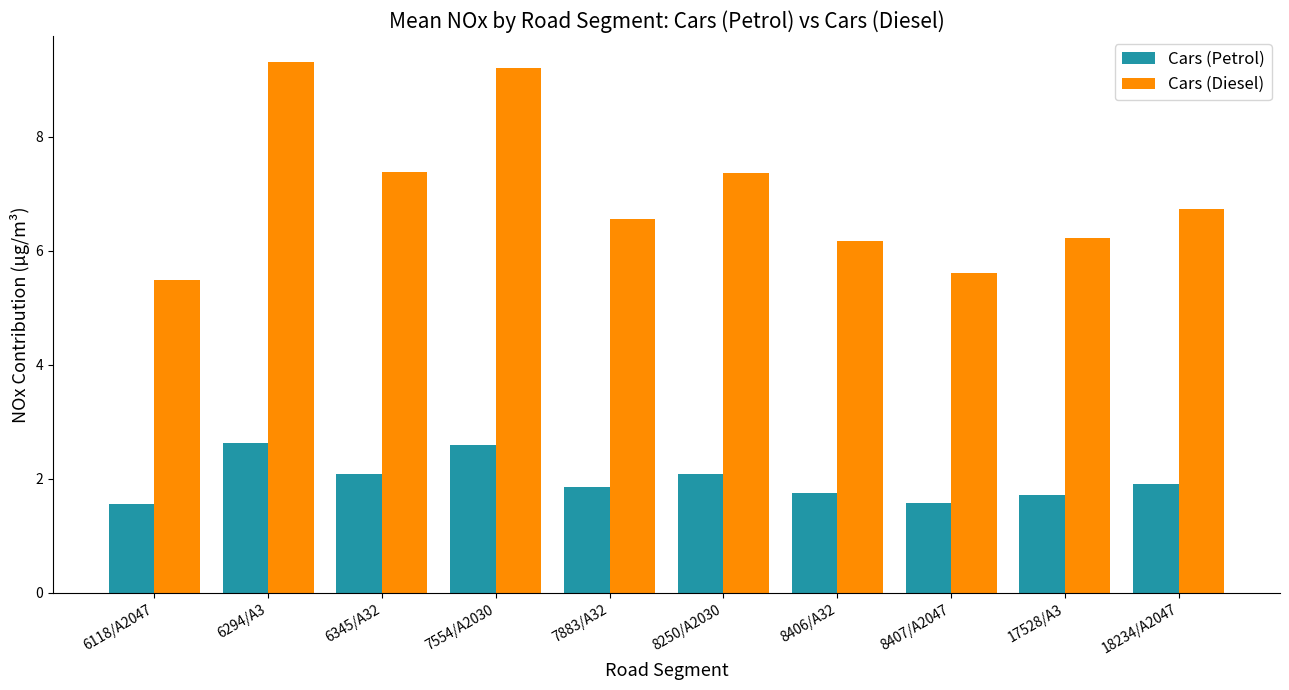

Is it true that Cars (Petrol) equals 1.7 at 8406/A32?

True